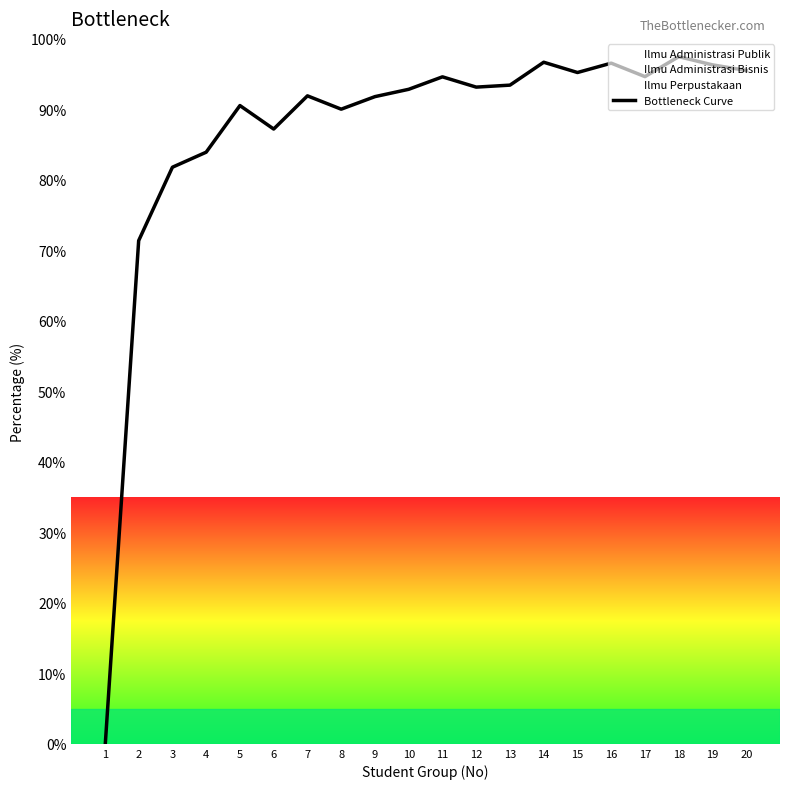

List the labels in order of value, largest first.

18, 14, 16, 19, 20, 15, 17, 11, 13, 12, 10, 7, 9, 5, 8, 6, 4, 3, 2, 1